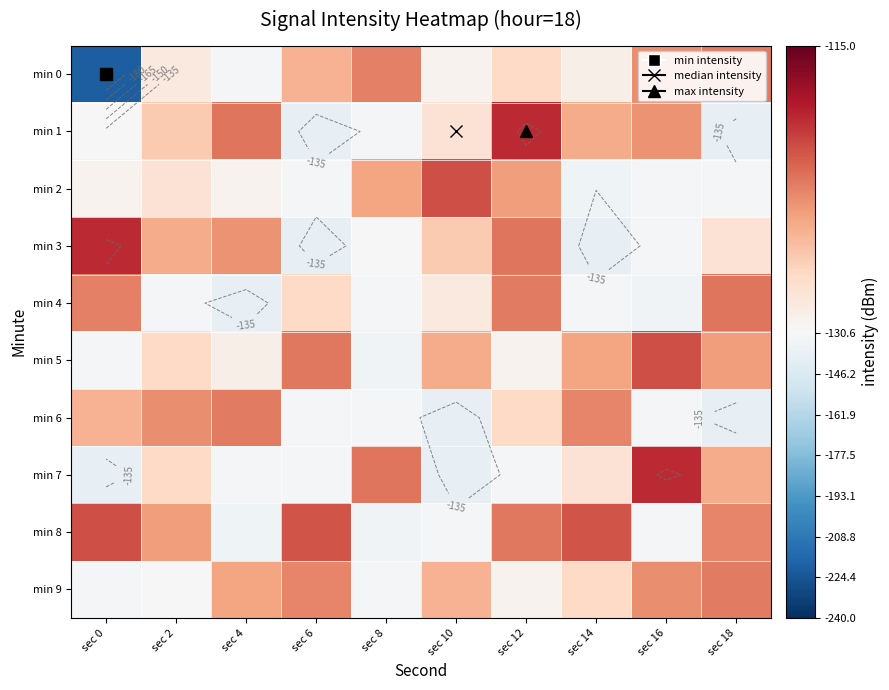

What is the average value of the min 6 series?

-129.2